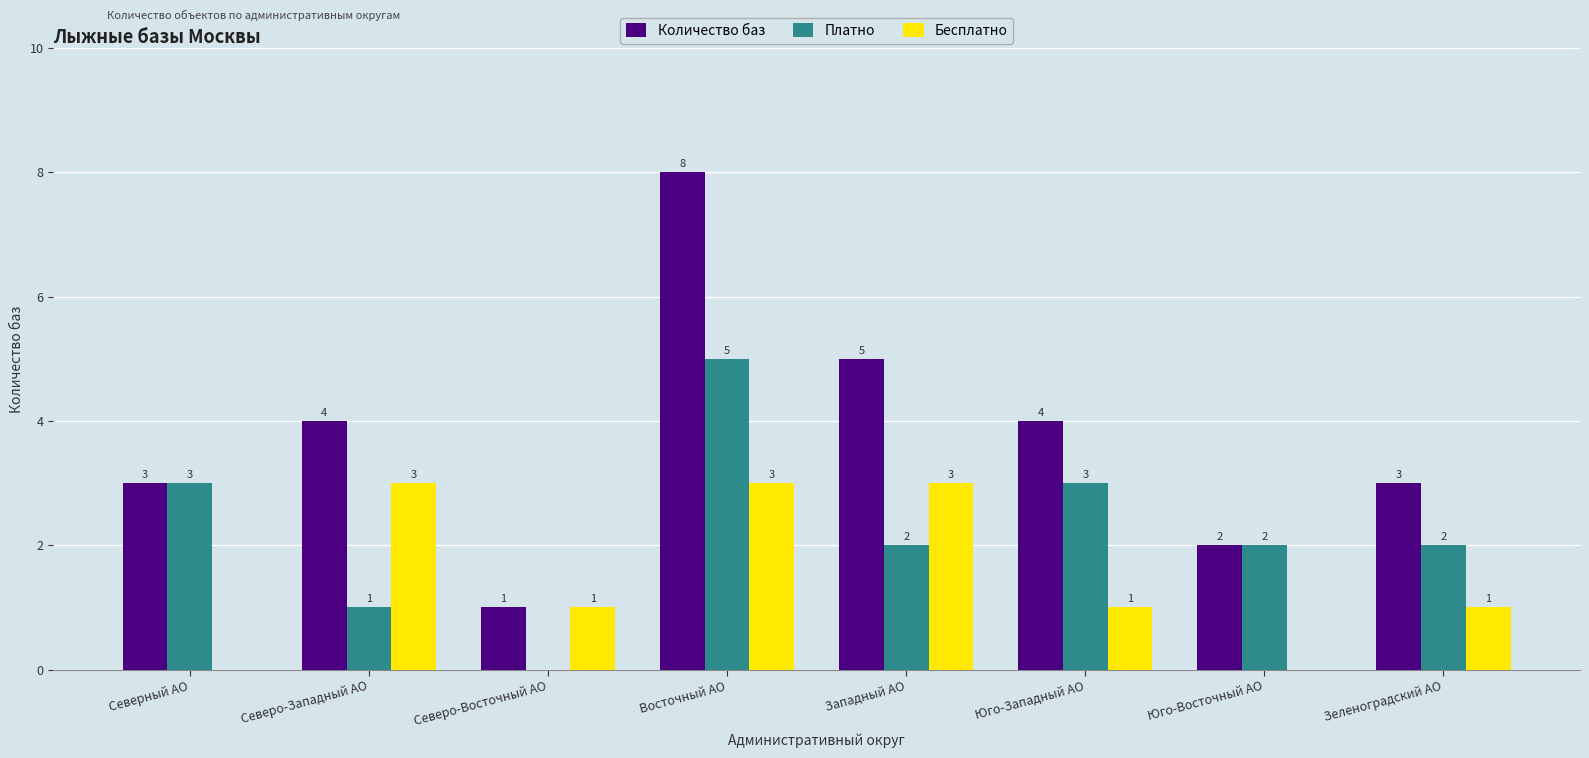

At which label does Количество баз reach its peak?

Восточный АО